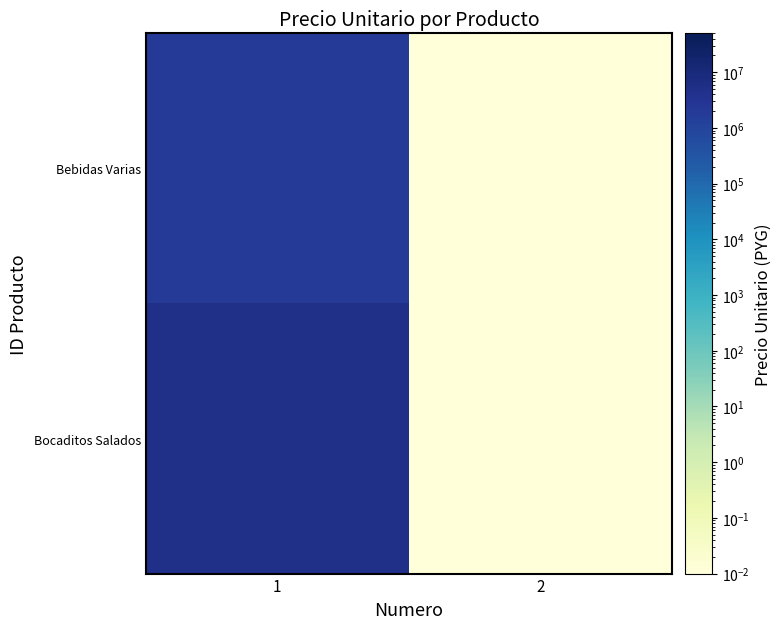

List the series in order of their overall mean, highest first.

Bocaditos Salados, Bebidas Varias